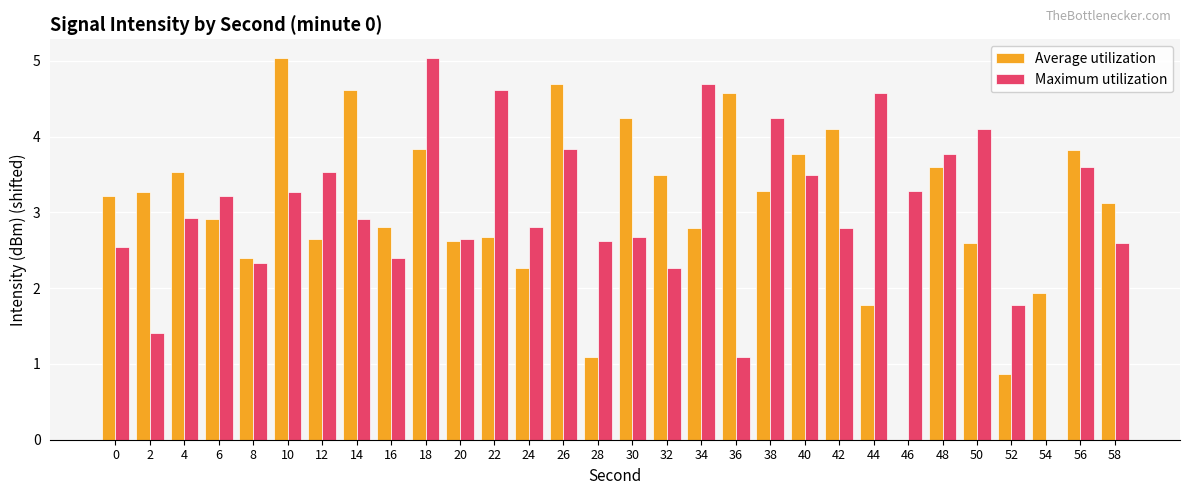

The Maximum utilization series shows 2.6 at 58. True or false?

True